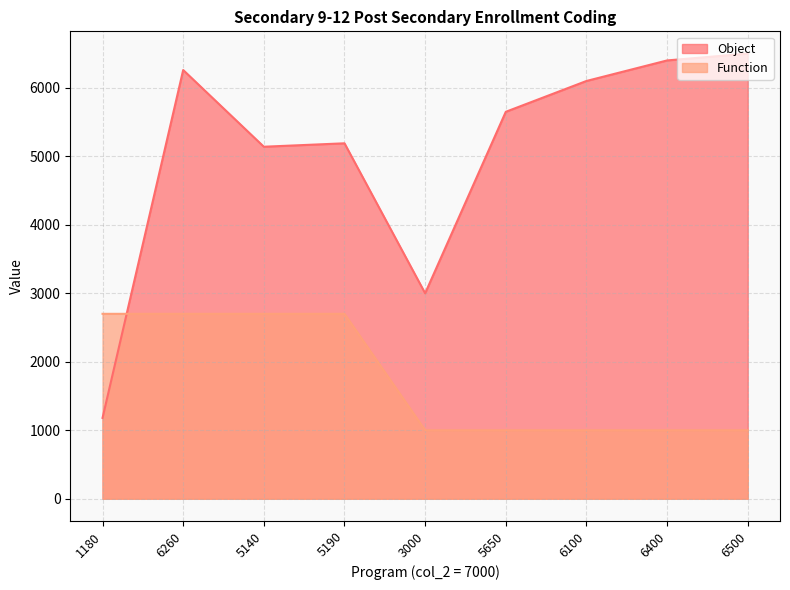

How many data points in Function are above 1000?

4